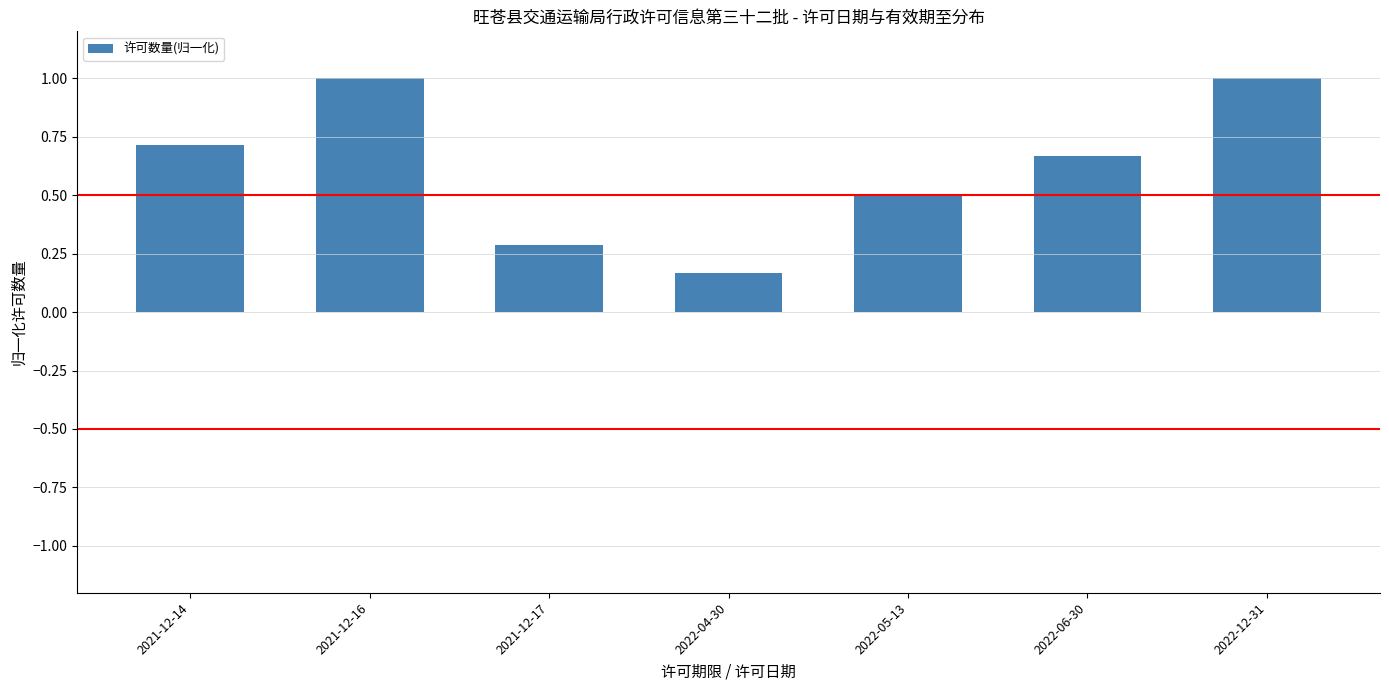

True or false: the data shows 0.5 at 2022-05-13.

True